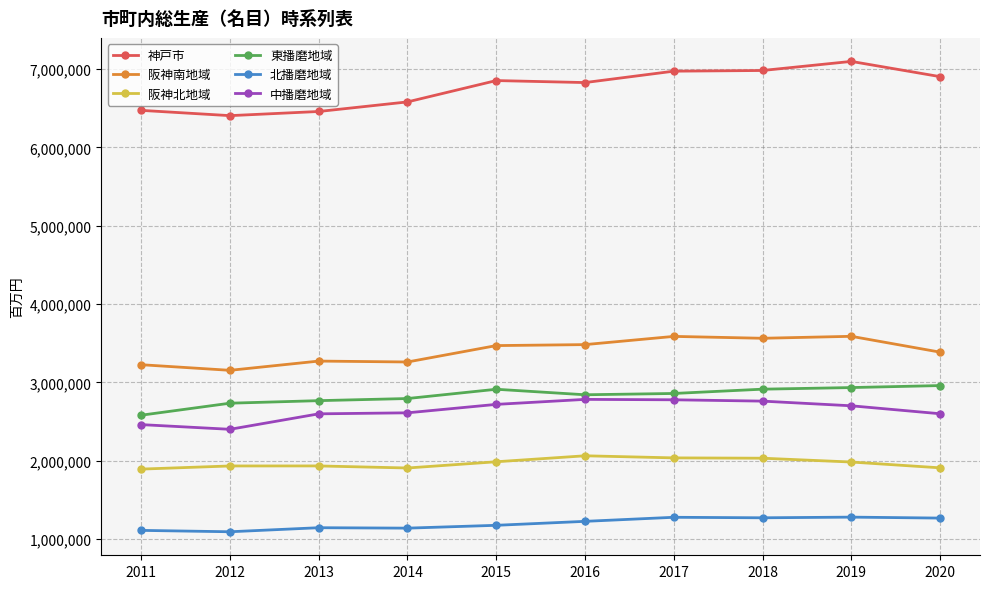

At how many categories does at least one series exceed 4412939?

10